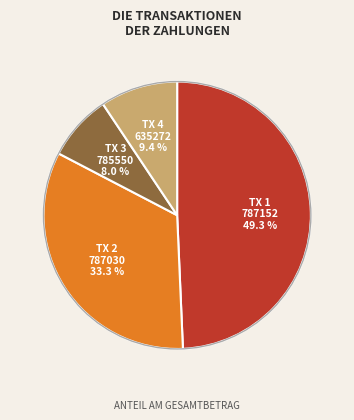

Is there any slice that represents more than half of the pie?

No